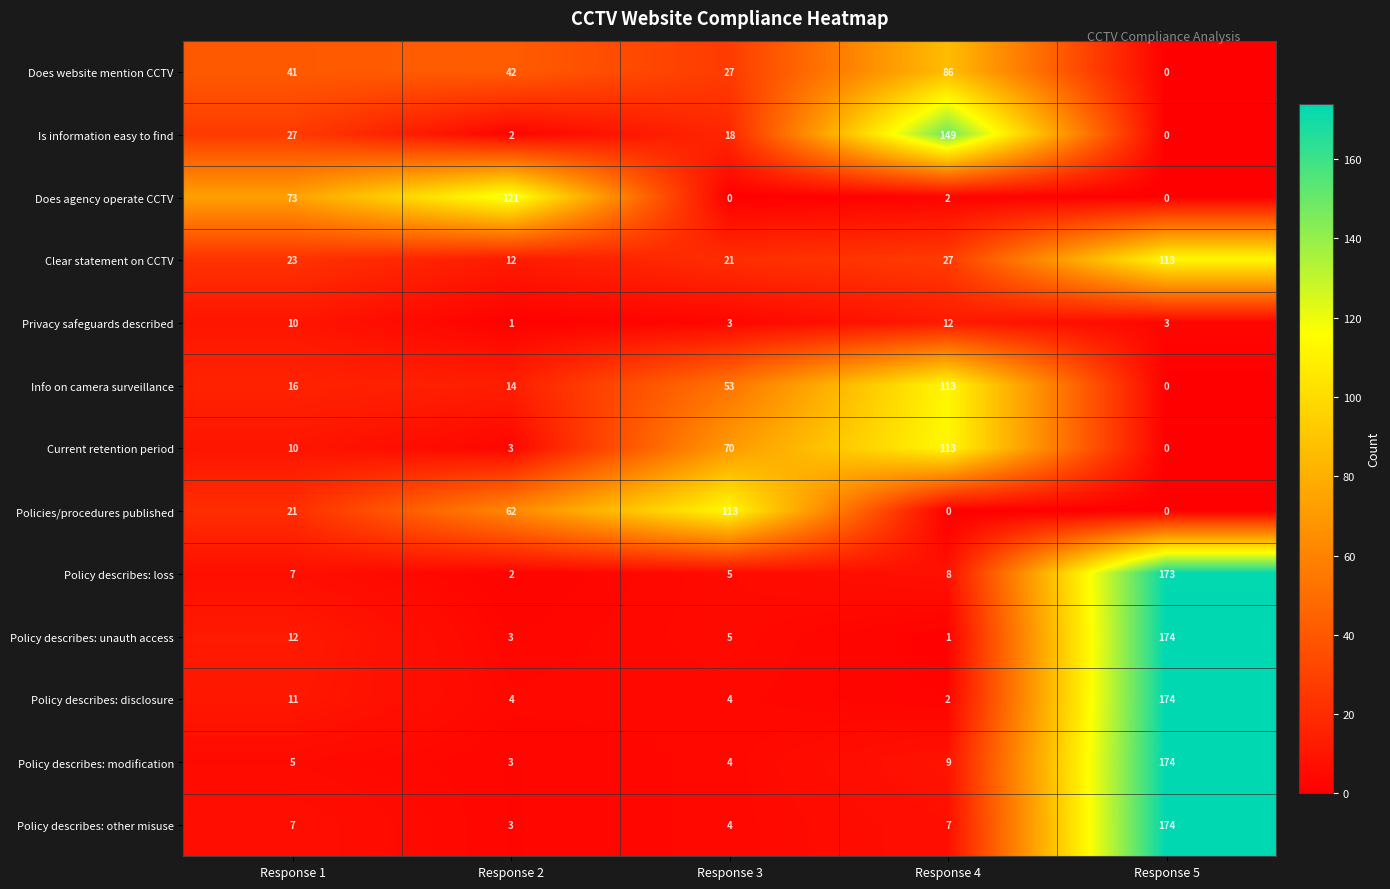

At which category is the sum across all series the highest?

Response 5